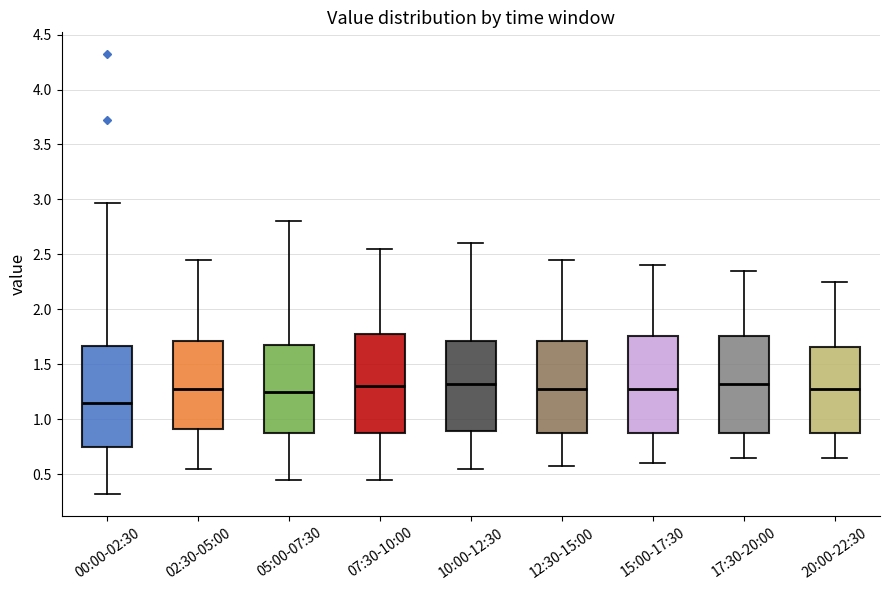

Reading left to right, transcribe this box plot: for each box, give where its median line is, the range the box spans, and where its two whiskers end, as read against the y-axis. The values are not printed on the chart, so give them approximately, as read against the axis.

00:00-02:30: median 1.15, box 0.75 to 1.65, whiskers 0.30 to 2.95
02:30-05:00: median 1.30, box 0.90 to 1.70, whiskers 0.55 to 2.45
05:00-07:30: median 1.25, box 0.85 to 1.70, whiskers 0.45 to 2.80
07:30-10:00: median 1.30, box 0.85 to 1.80, whiskers 0.45 to 2.55
10:00-12:30: median 1.35, box 0.90 to 1.70, whiskers 0.55 to 2.60
12:30-15:00: median 1.30, box 0.85 to 1.70, whiskers 0.60 to 2.45
15:00-17:30: median 1.30, box 0.85 to 1.75, whiskers 0.60 to 2.40
17:30-20:00: median 1.35, box 0.85 to 1.75, whiskers 0.65 to 2.35
20:00-22:30: median 1.30, box 0.85 to 1.65, whiskers 0.65 to 2.25